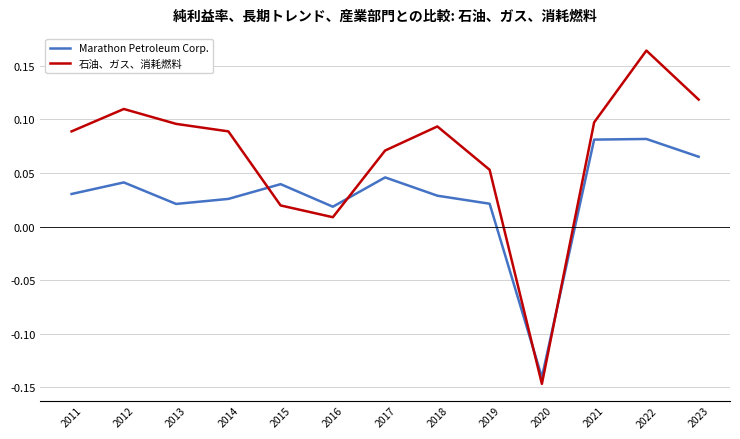

What is the difference between the maximum and minimum values in the 石油、ガス、消耗燃料 series?

0.3